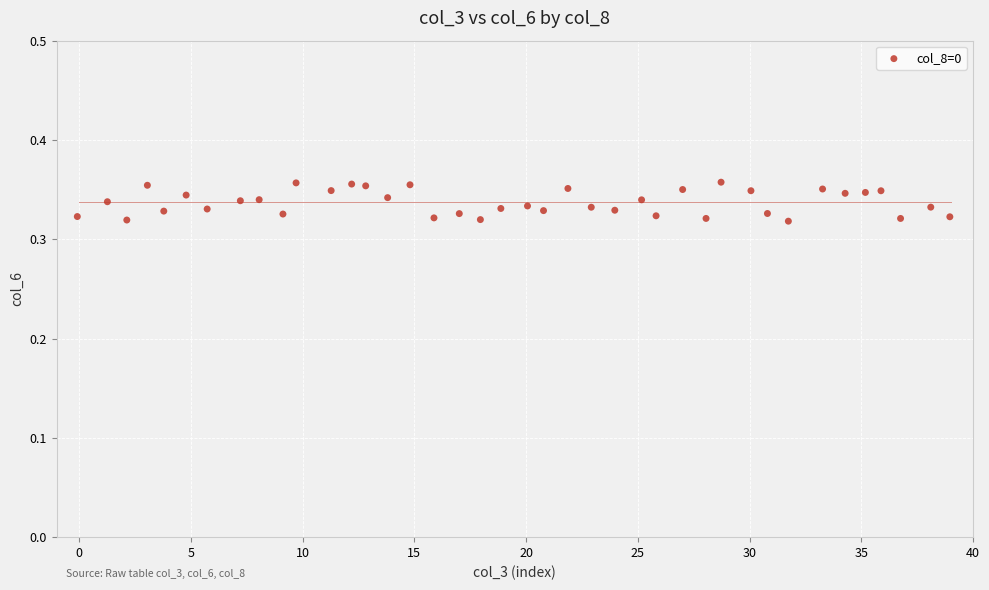

What is the range of X values (max minus min)?

39.0